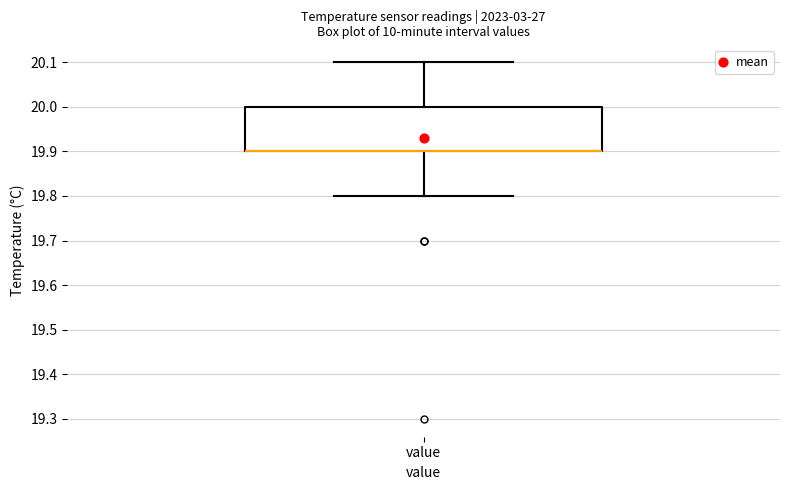

Where is the lower edge of the box for value on the y-axis? The values are not printed on the chart, so give them approximately, as read against the axis.

19.9